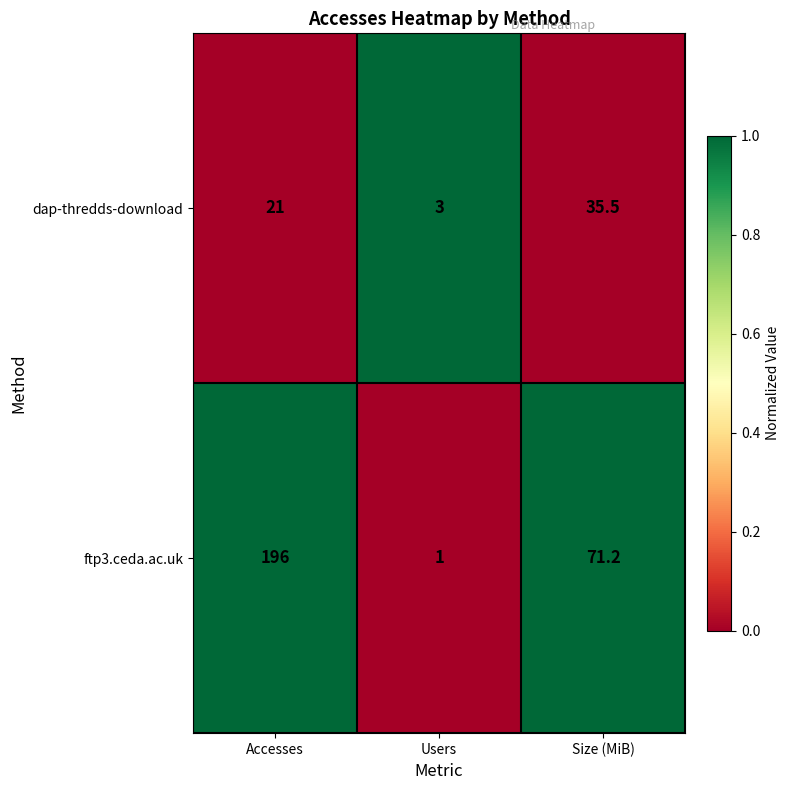

Which category has the highest value across all series?

Accesses